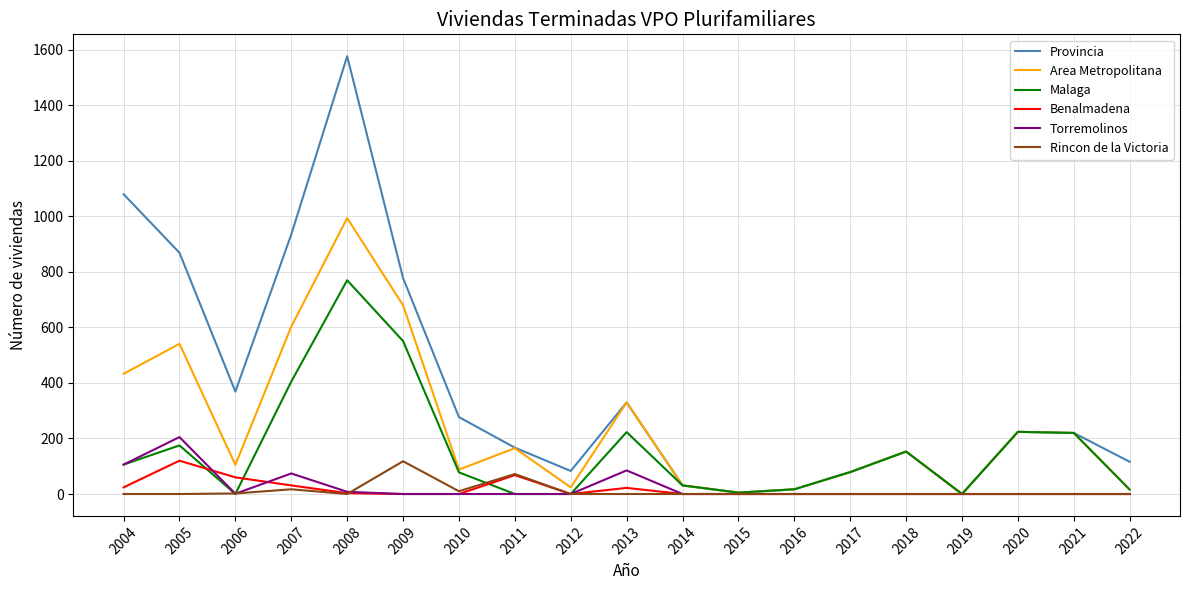

In Torremolinos, how many points are higher than both neighbors (excluding endpoints)?

3